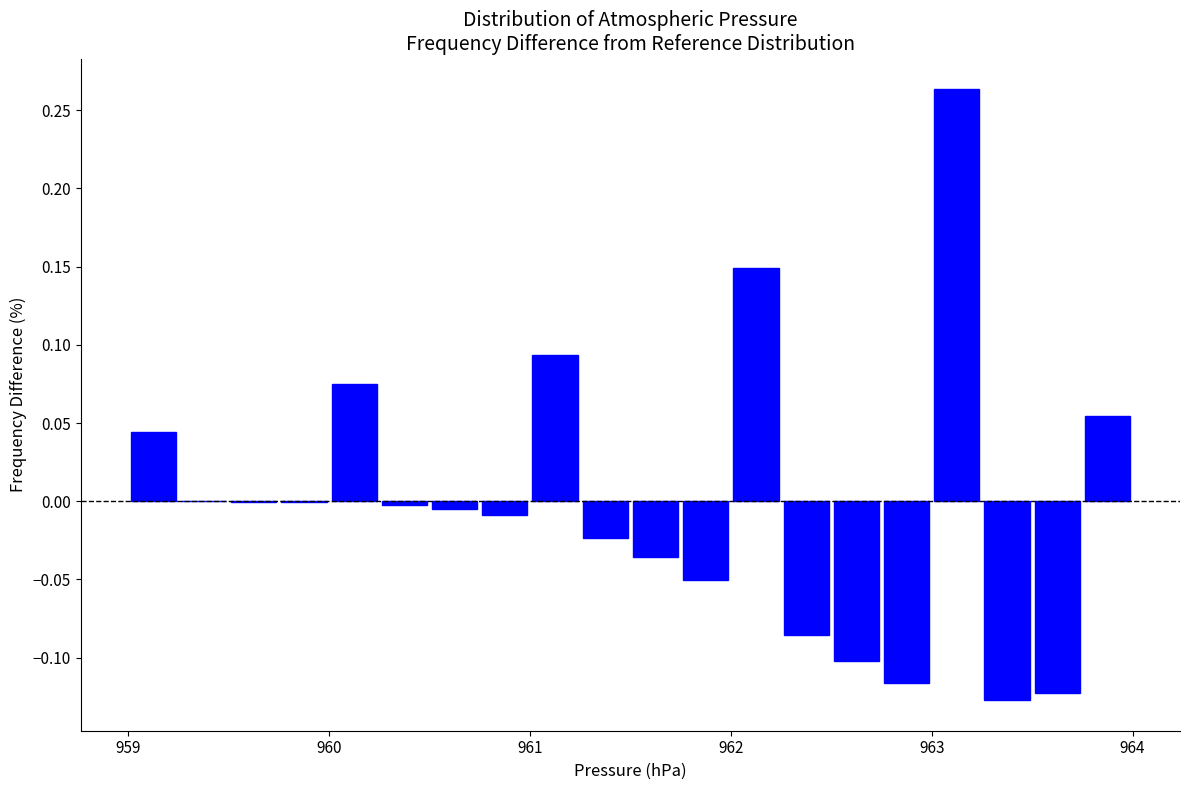

Read against the x-axis, roughly where is the centre of the tallest bar?

963.1